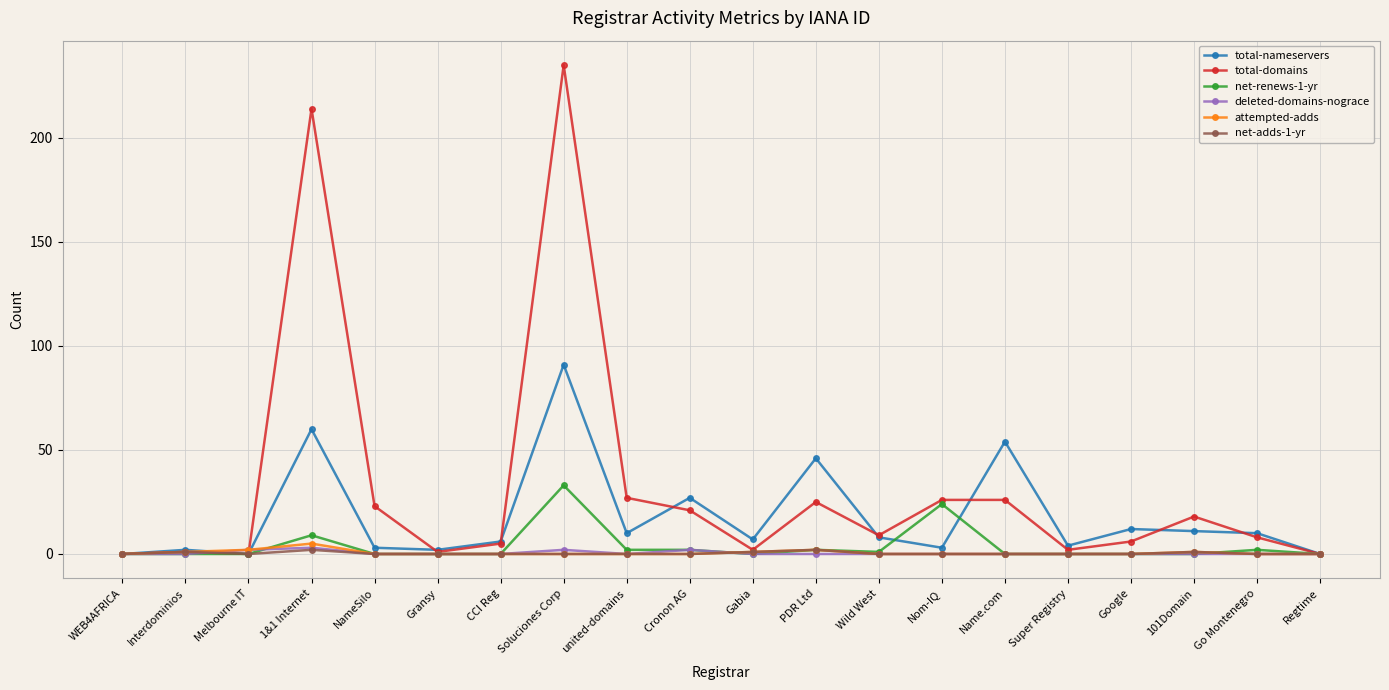

What position from the left is Google?

17